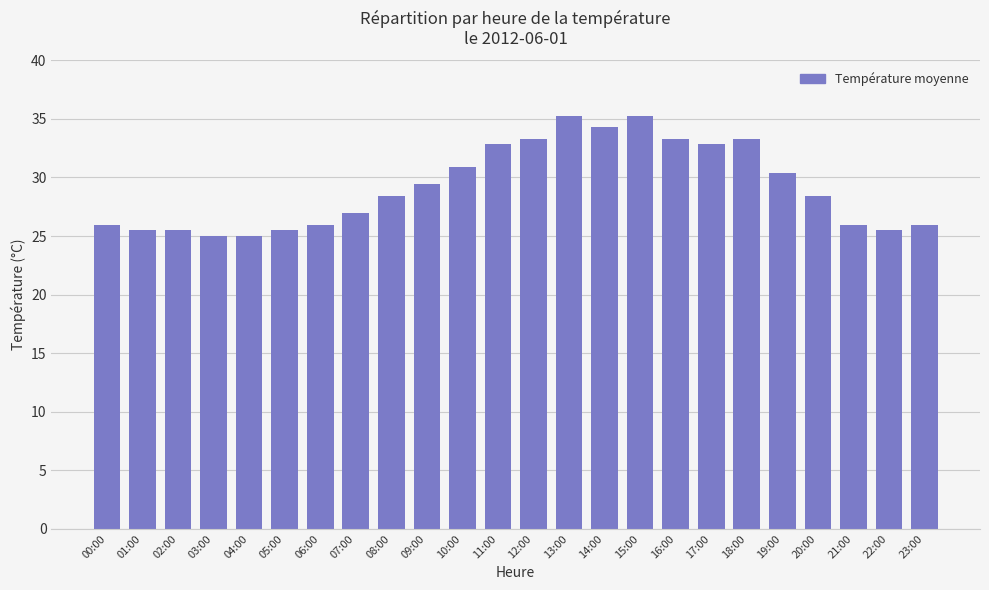

True or false: the data shows 34.3 at 14:00.

True